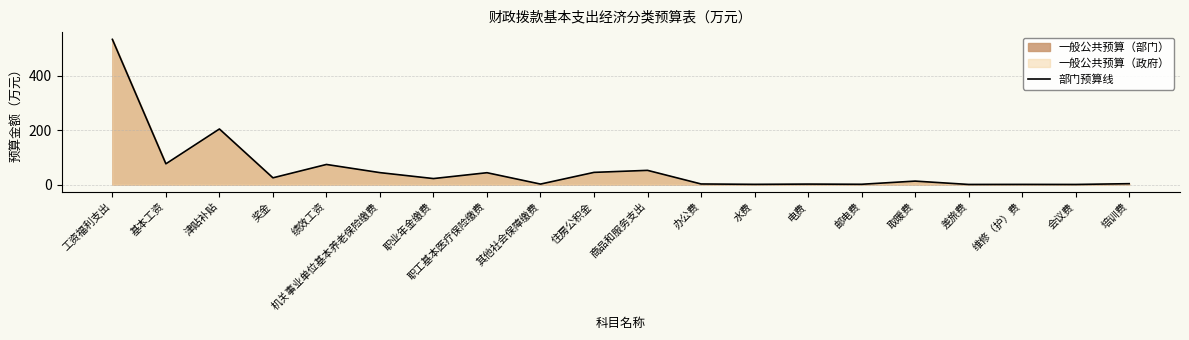

At which label is the value closest to 266?

津贴补贴